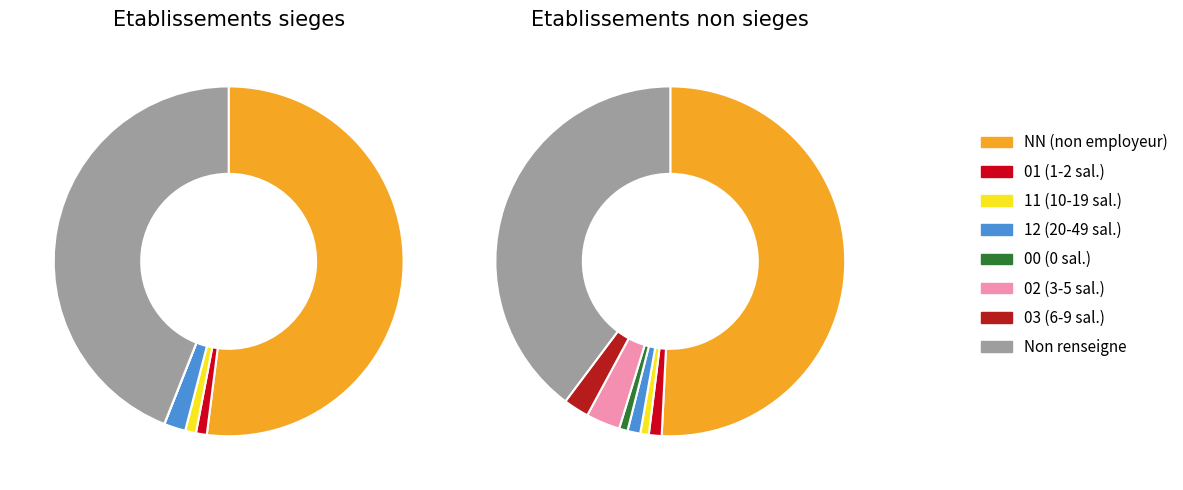

What is the smallest slice in the pie chart?

00